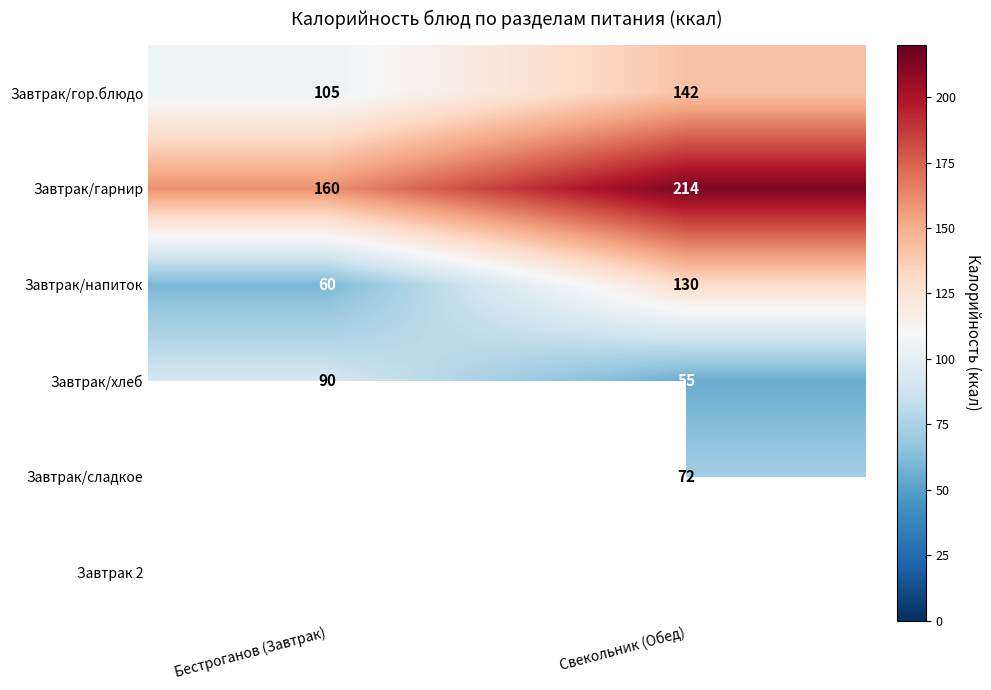

What is the sum of the Завтрак/хлеб values at Бестроганов (Завтрак) and Свекольник (Обед)?

145